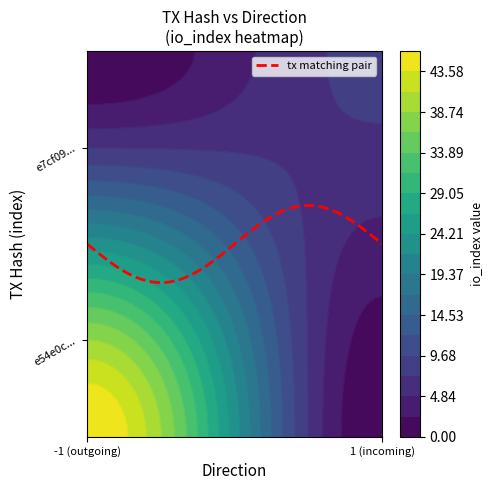

Which series has the widest spread of values?

e54e0cf944979f83c5f904a1a1e04e2888e7d19